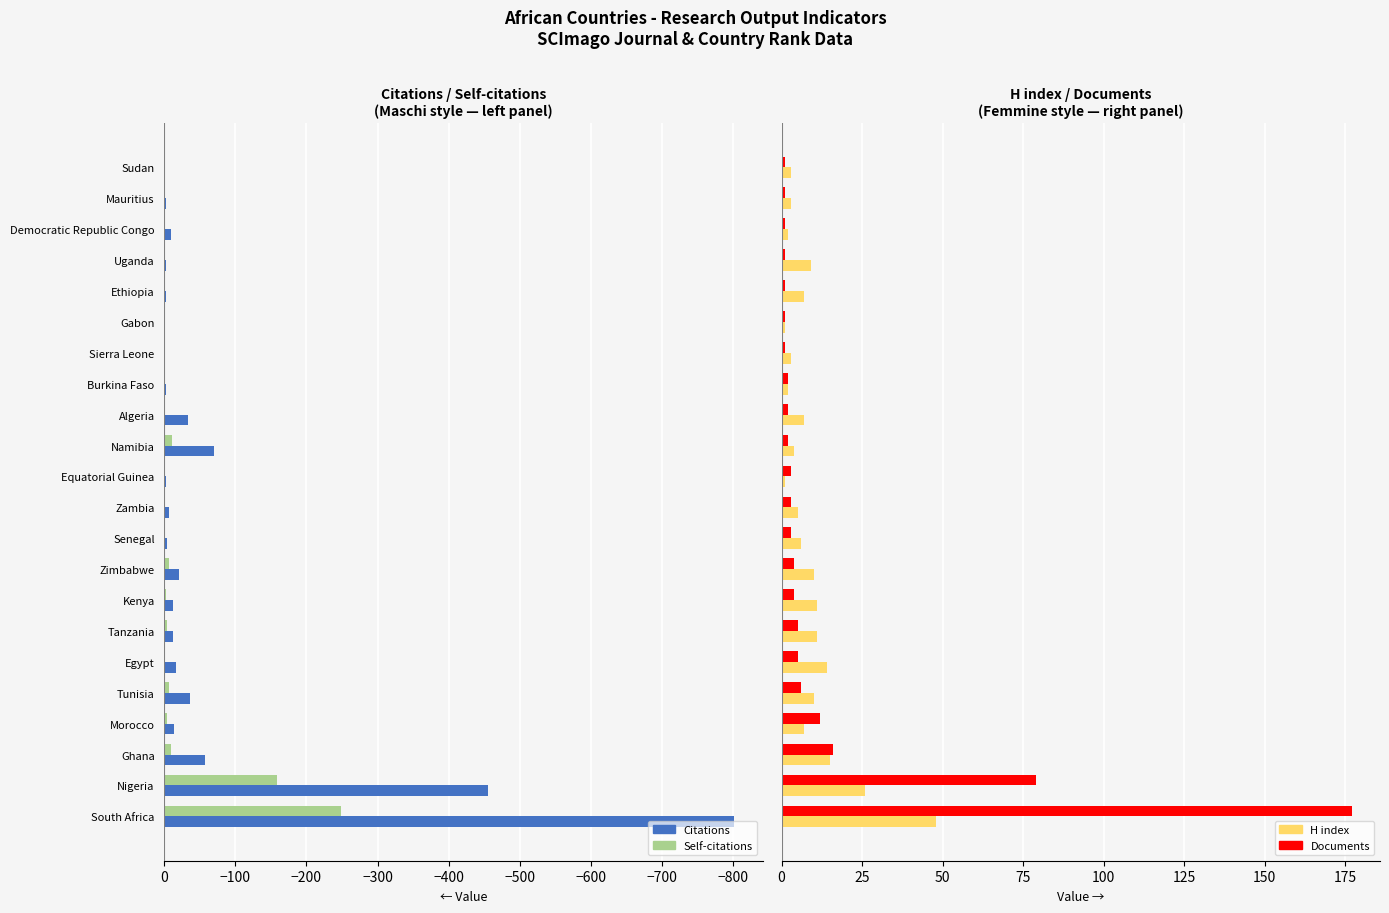

How many values in the Citations series are below -9?

11